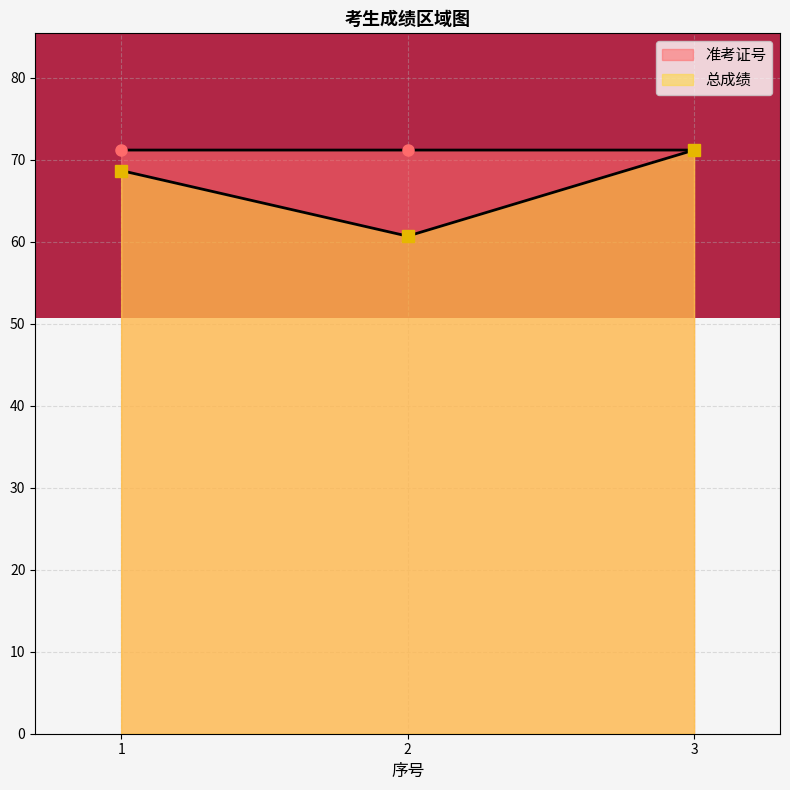

Reading right to left, transcribe all the data shown in this chart.

准考证号: 71.2	71.2	71.2
总成绩: 71.2	60.7	68.7